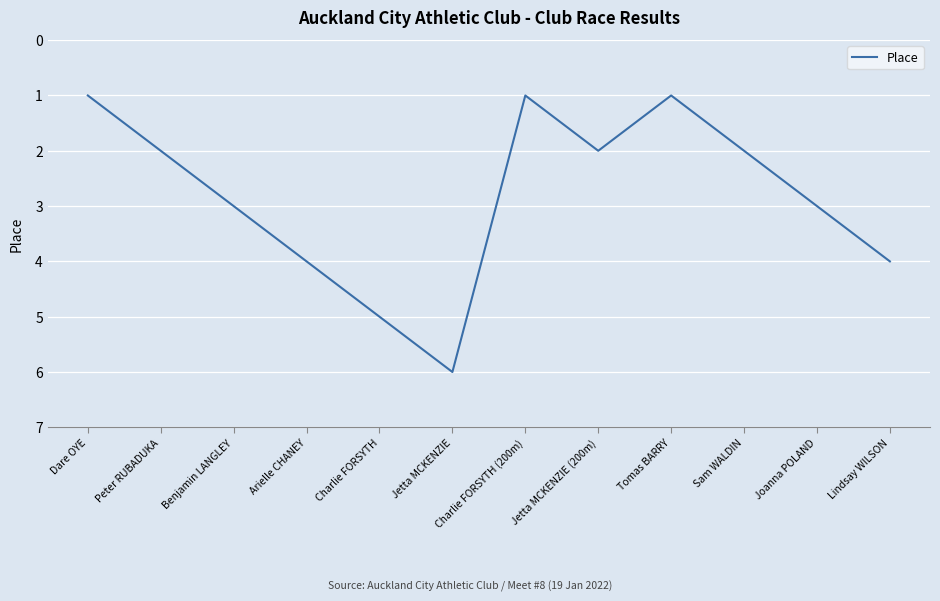

What position from the left is Jetta MCKENZIE (200m)?

8